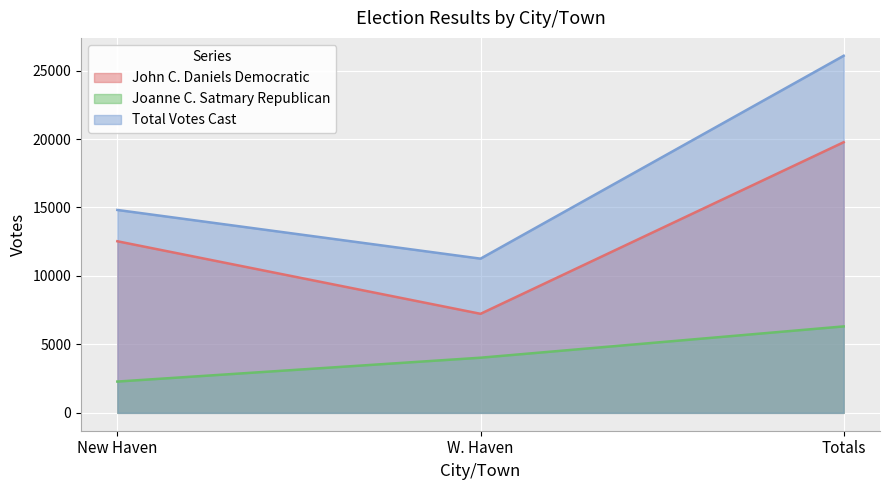

Count the Joanne C. Satmary Republican values in the range 2286 to 6314.

3